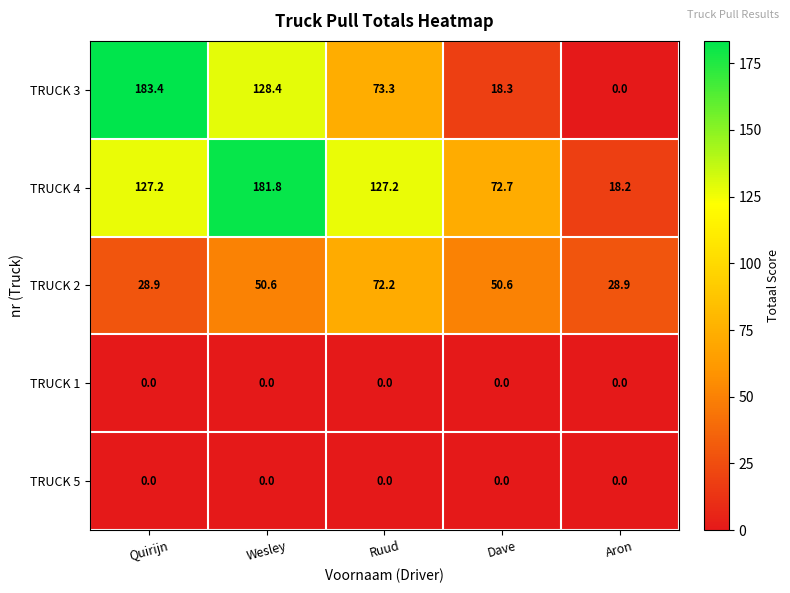

At which label does TRUCK 3 first exceed 73?

Quirijn